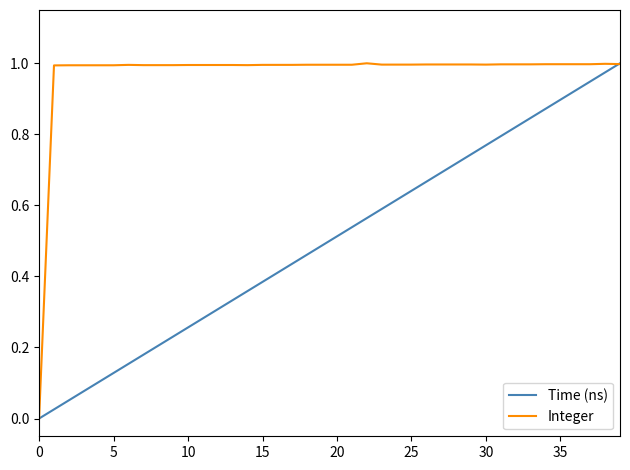

After their last crossing, which series has the higher values: Time (ns) or Integer?

Time (ns)